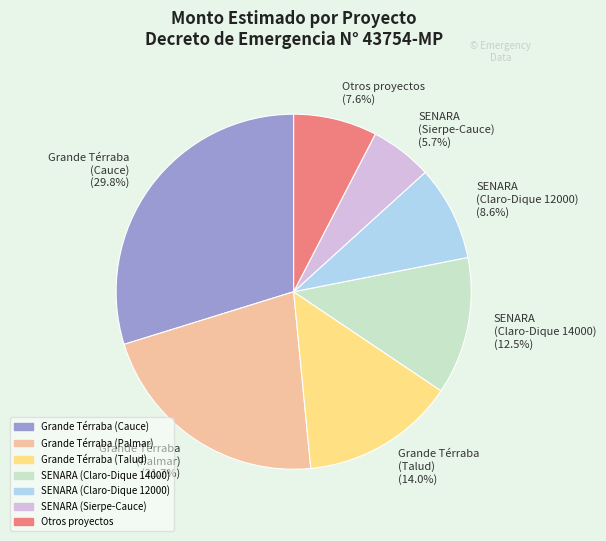

Count the number of slices in the pie.

7